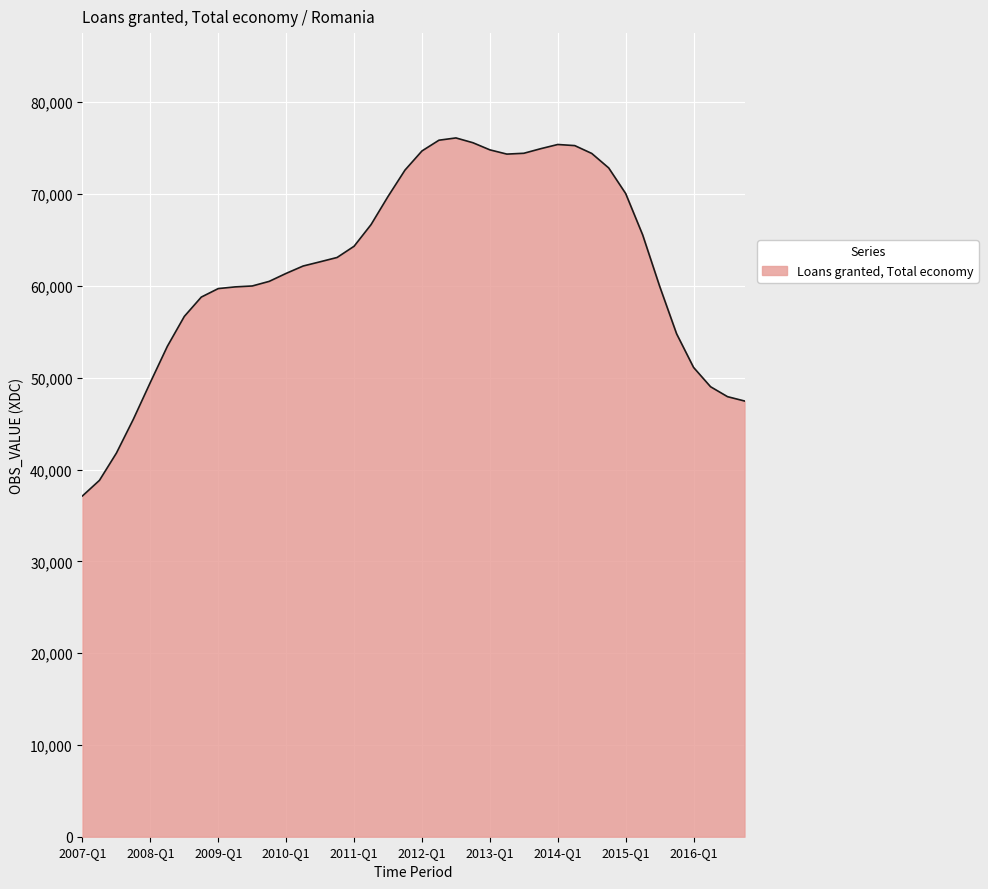

What is the minimum value shown in the chart?

37125.2